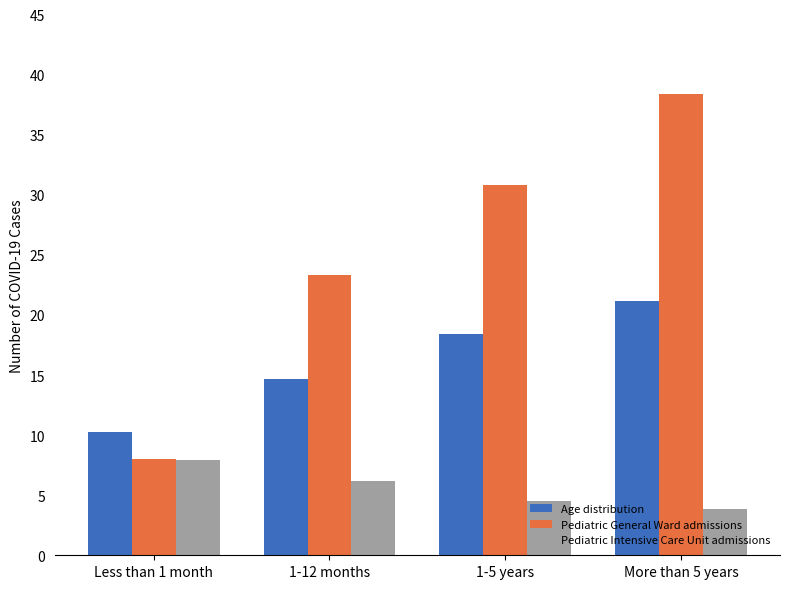

True or false: Pediatric Intensive Care Unit admissions has a value of 8.0 at Less than 1 month.

True